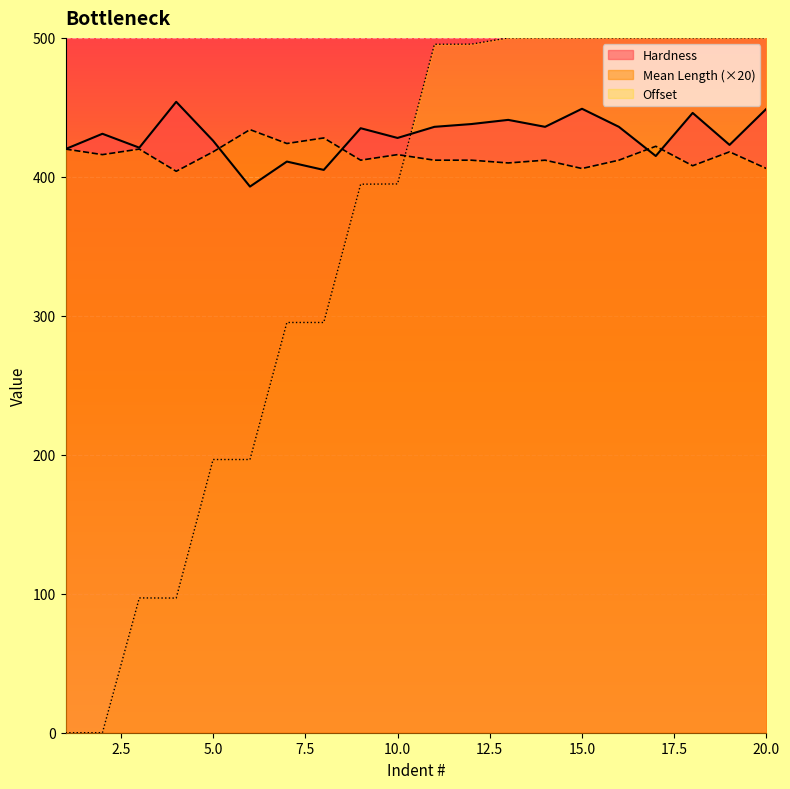

What is the highest value of the Hardness series?

454.0